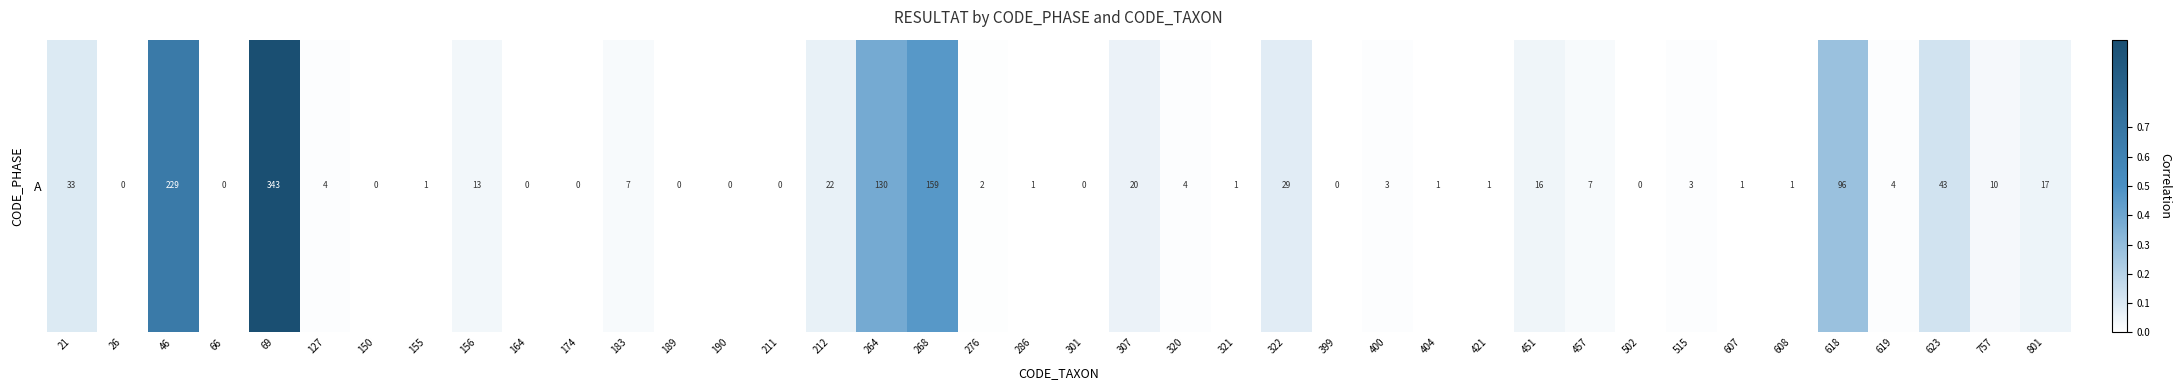

What is the change in value from 26 to 322?

+0.1